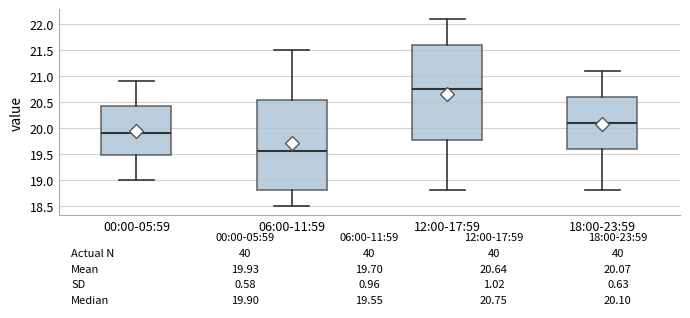

Which box has the lowest median line?

06:00-11:59